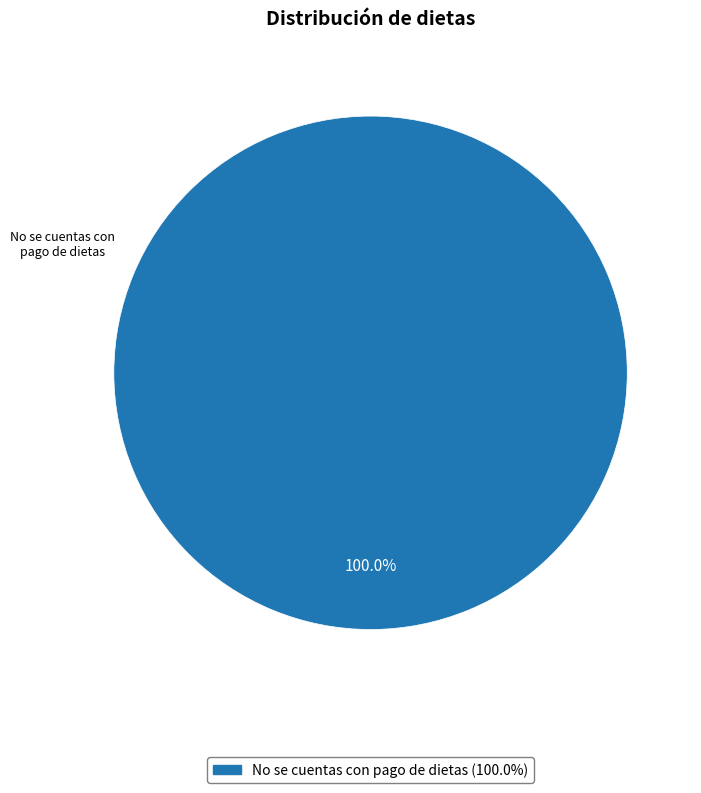

Is there any slice that represents more than half of the pie?

Yes